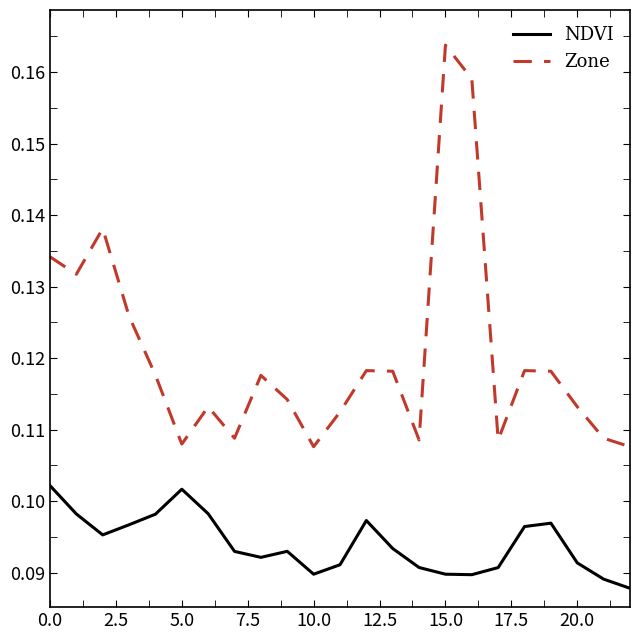

Which series has the widest spread of values?

Zone